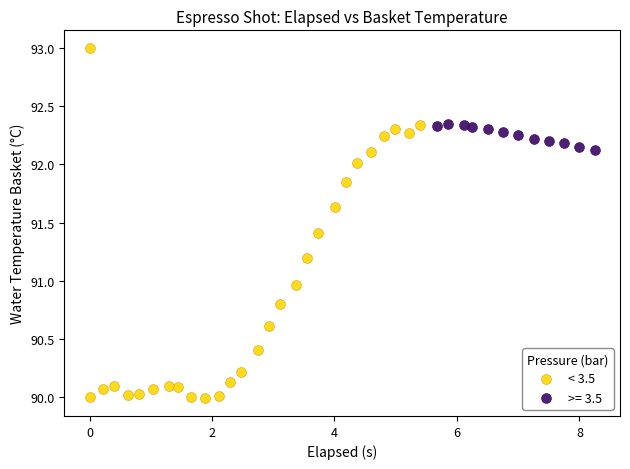

Which series reaches the minimum Y coordinate?

< 3.5